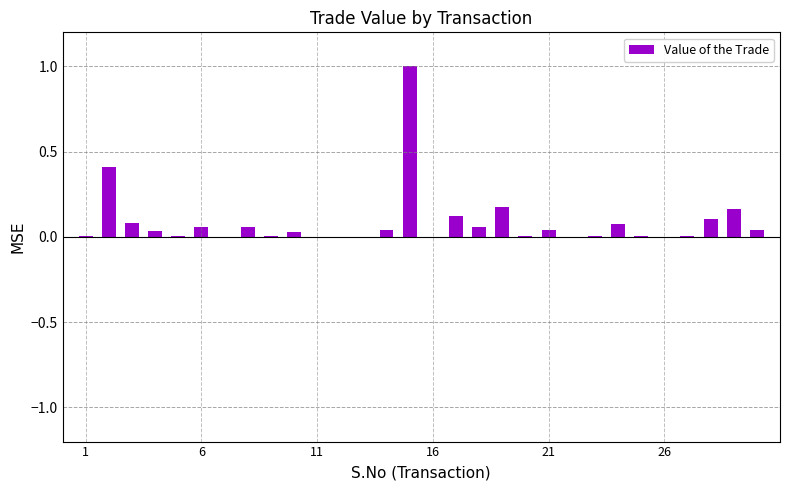

What is the greatest value displayed?

1.0